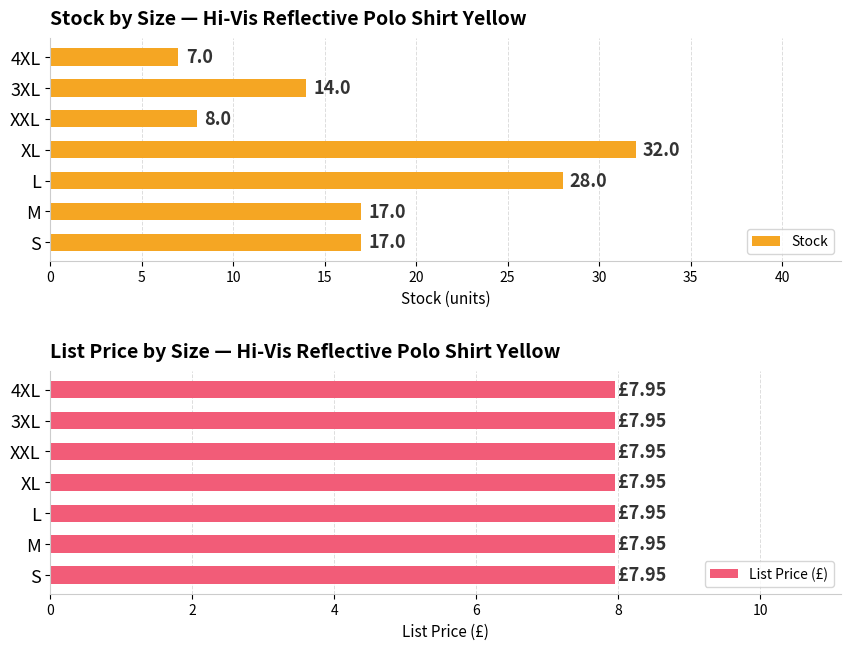

What is the minimum value shown in the chart?

0.6